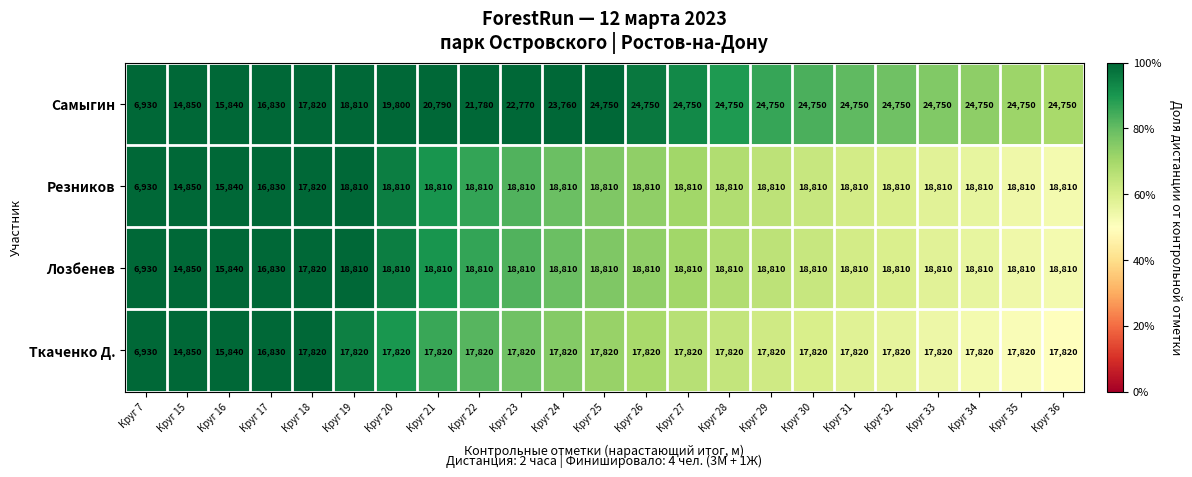

At which label is Лозбенев closest to 12870?

Круг 15